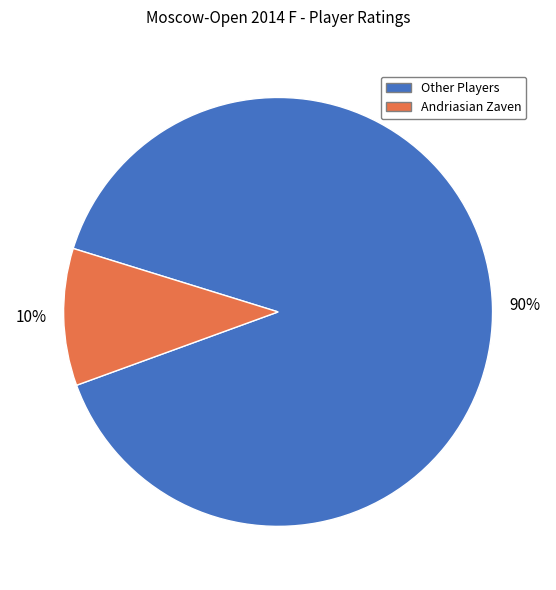

True or false: Other Players accounts for 90% of the total.

True